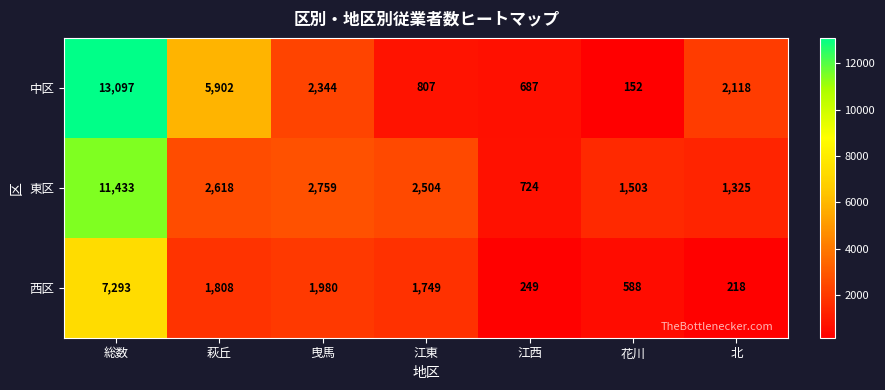

At how many categories does at least one series exceed 4369?

2